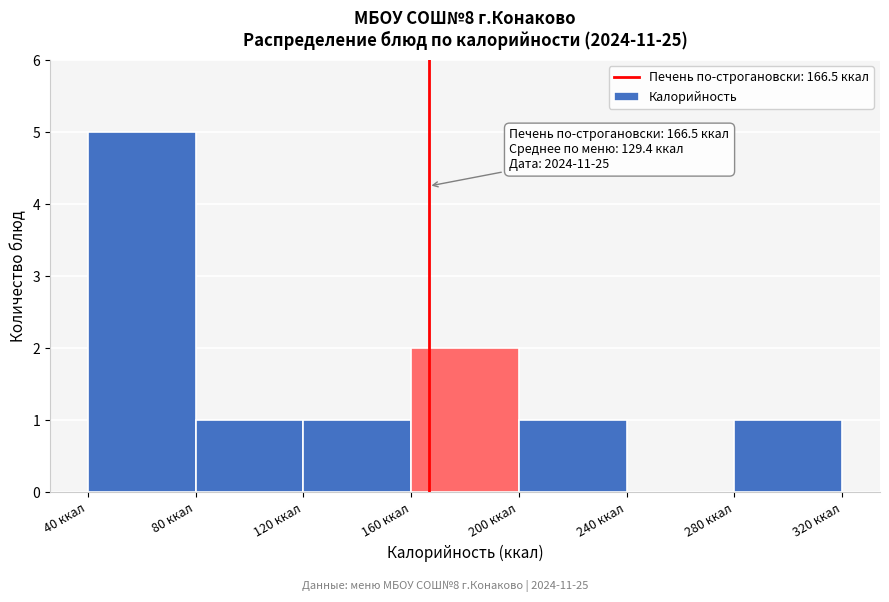

Over which range of the x-axis is the bar tallest?

40 to 80